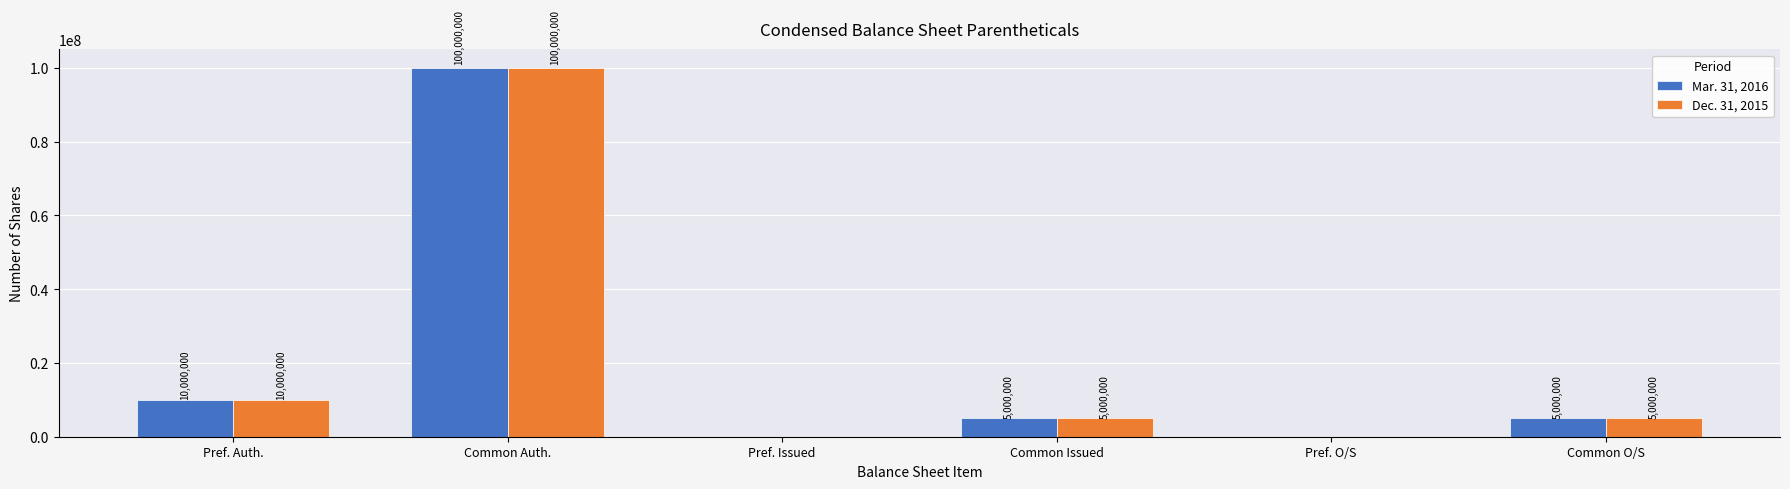

The value of Dec. 31, 2015 at Pref. Issued is 0. True or false?

True